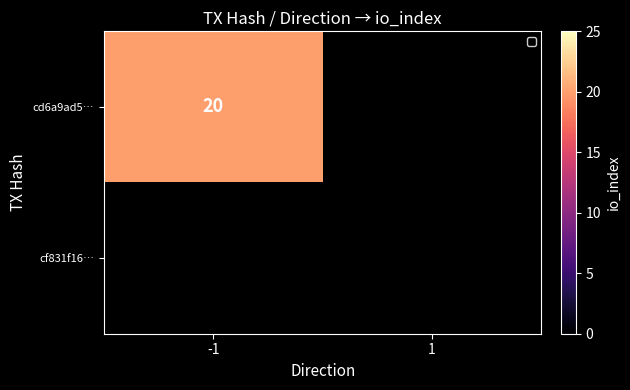

Reading left to right, list all the values displayed in this chart.

cd6a9ad5d7c826eab9029c54b4303e1e1ad36f8: -1	20
cf831f16e15a8d95f62f29972175753fa003908: 1	0